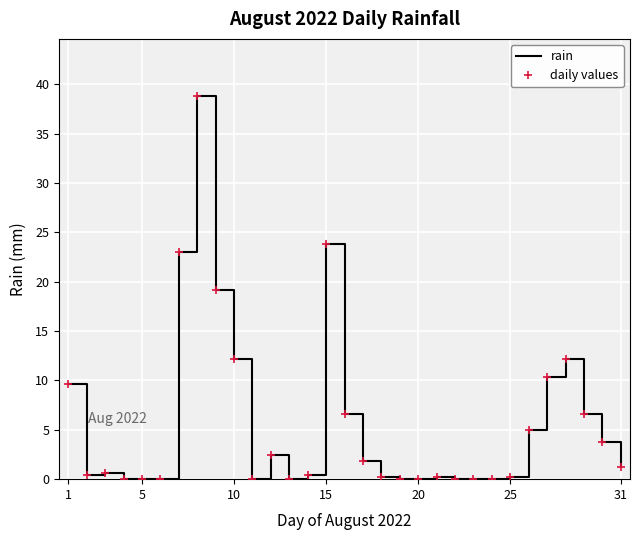

Reading left to right, what are all the values shown in this chart?

rain: 9.6	0.4	0.6	0.0	0.0	0.0	23.0	38.8	19.2	12.2	0.0	2.4	0.0	0.4	23.8	6.6	1.8	0.2	0.0	0.0	0.2	0.0	0.0	0.0	0.2	5.0	10.4	12.2	6.6	3.8	1.2
daily values: 9.6	0.4	0.6	0.0	0.0	0.0	23.0	38.8	19.2	12.2	0.0	2.4	0.0	0.4	23.8	6.6	1.8	0.2	0.0	0.0	0.2	0.0	0.0	0.0	0.2	5.0	10.4	12.2	6.6	3.8	1.2